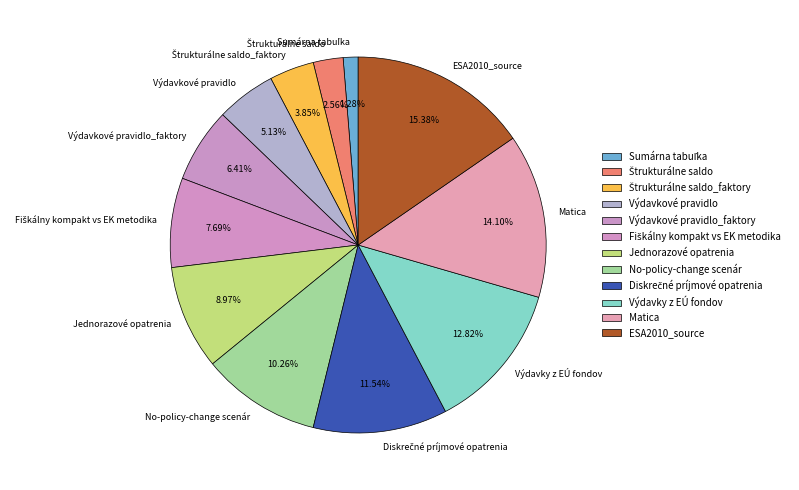

Which has a higher value, Výdavkové pravidlo_faktory or Výdavkové pravidlo?

Výdavkové pravidlo_faktory